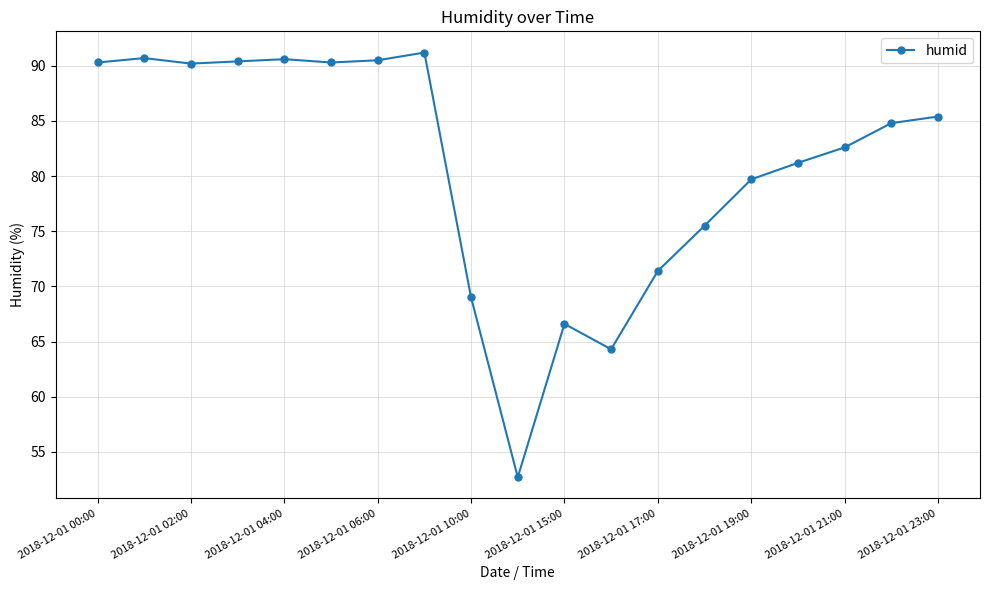

What is the average value?

80.9